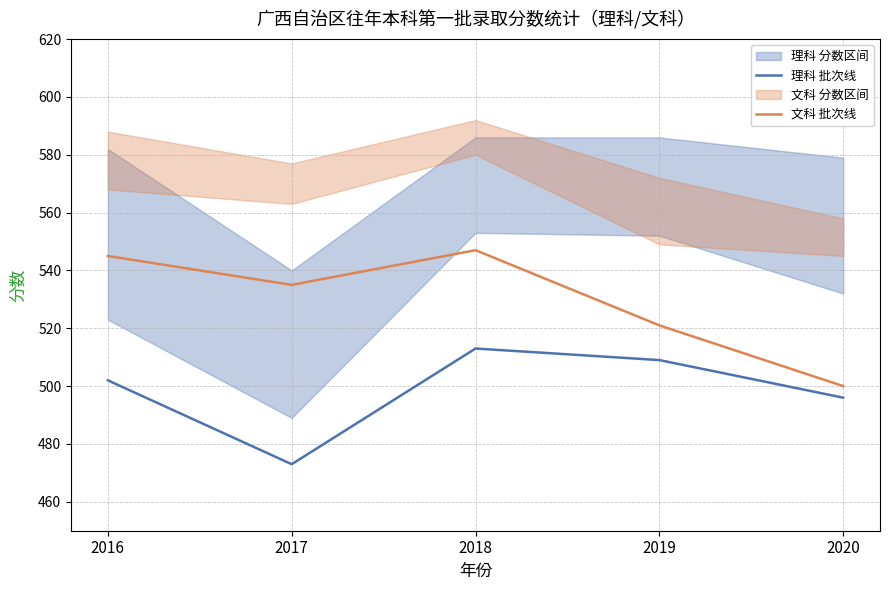

Between 2020 and 2019, which is larger?

2019